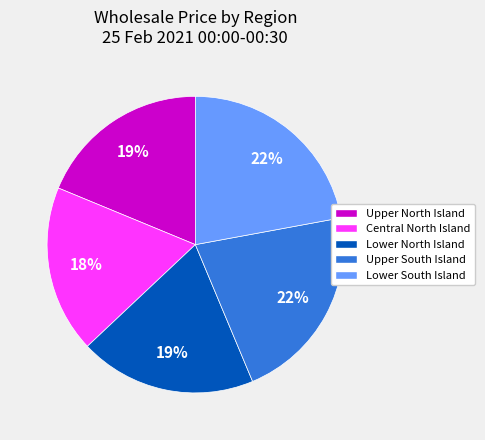

Is Lower North Island the majority of the pie?

No